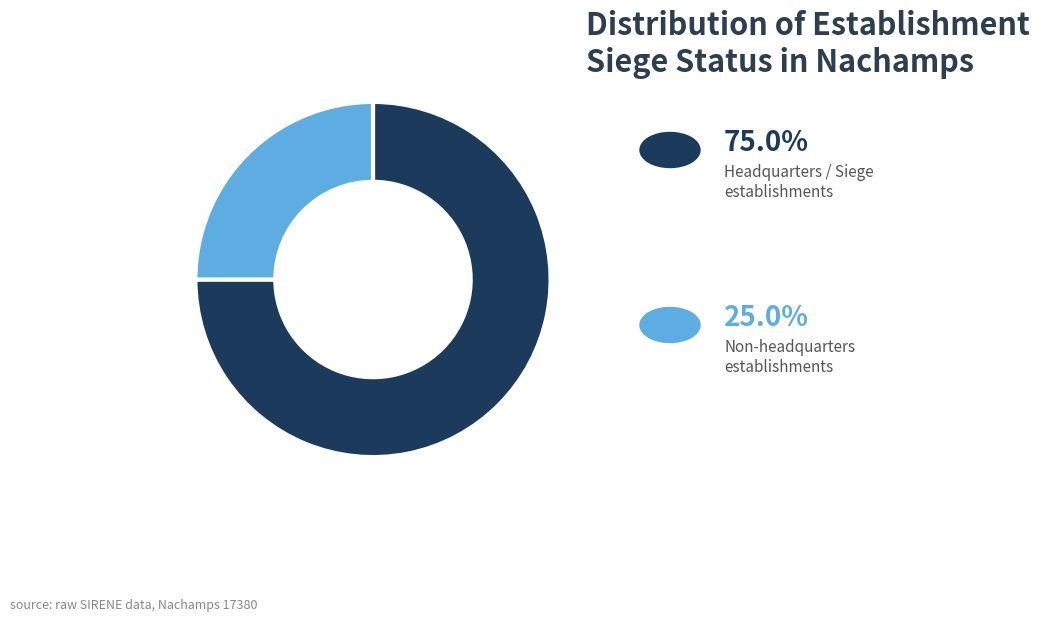

Does any single category account for the majority?

Yes